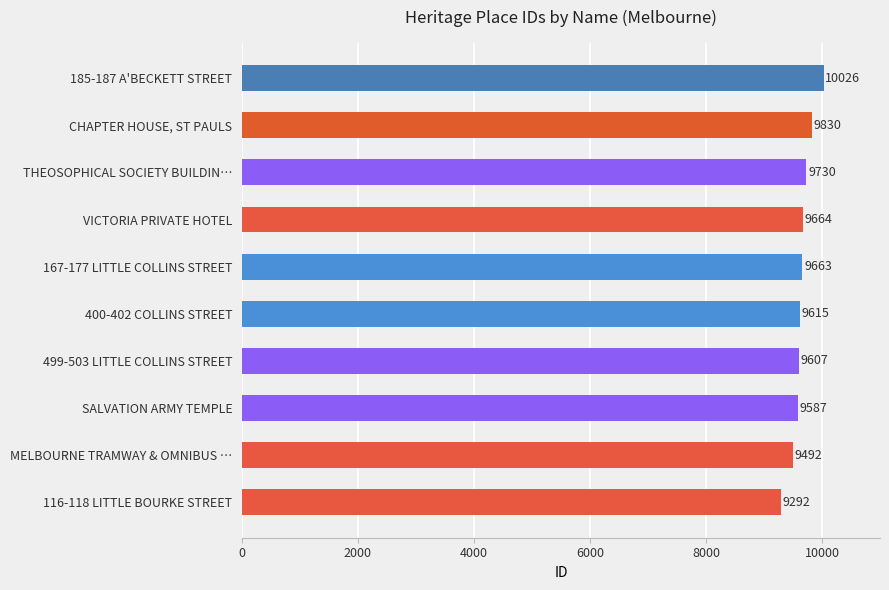

Rank the categories by value from highest to lowest.

185-187 A'BECKETT STREET, CHAPTER HOUSE, ST PAULS, THEOSOPHICAL SOCIETY BUILDIN…, VICTORIA PRIVATE HOTEL, 167-177 LITTLE COLLINS STREET, 400-402 COLLINS STREET, 499-503 LITTLE COLLINS STREET, SALVATION ARMY TEMPLE, MELBOURNE TRAMWAY & OMNIBUS …, 116-118 LITTLE BOURKE STREET